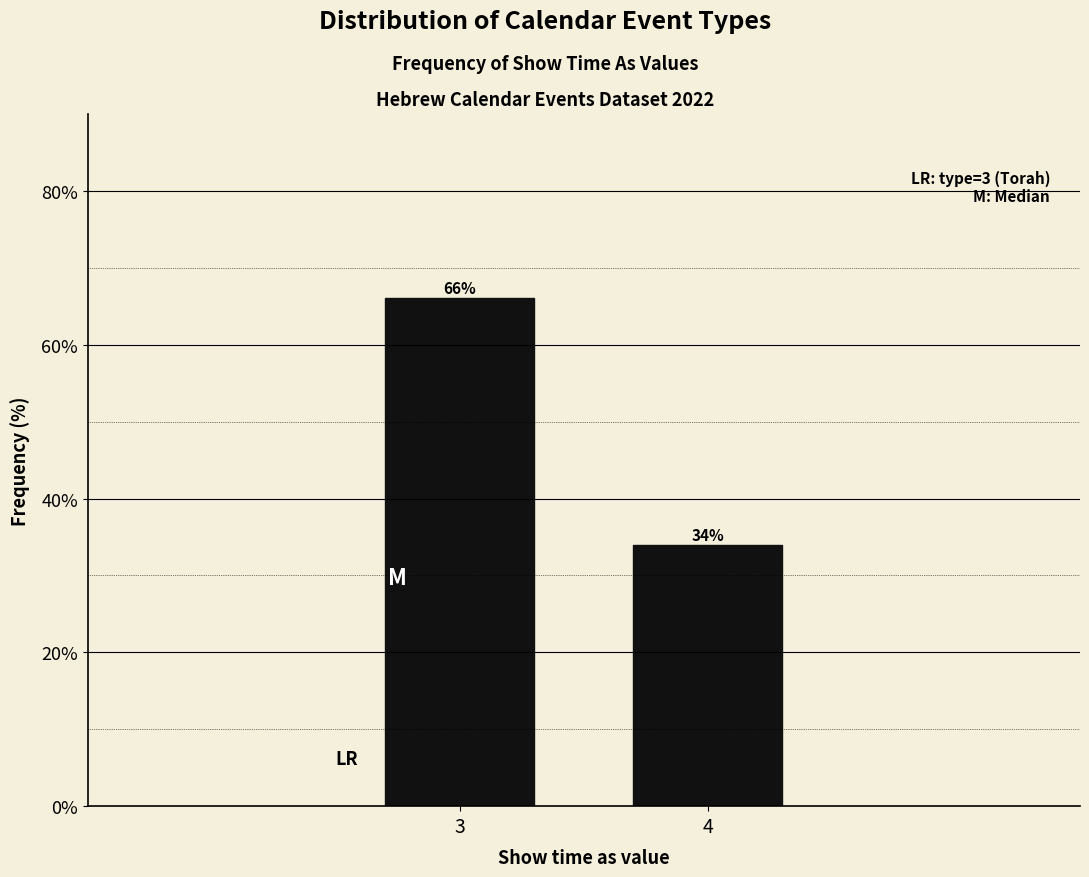

Reading left to right, list all the values displayed in this chart.

3=66.0	4=34.0